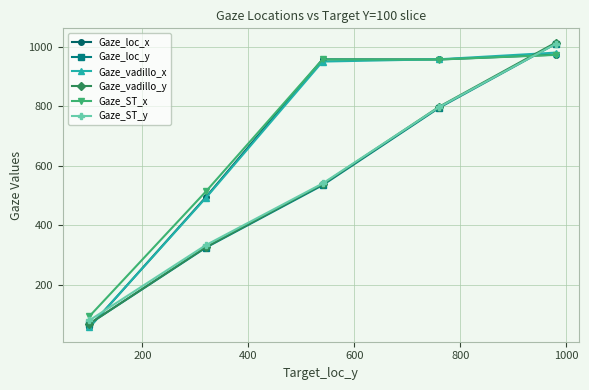

Which series has the largest range (max minus min)?

Gaze_vadillo_y